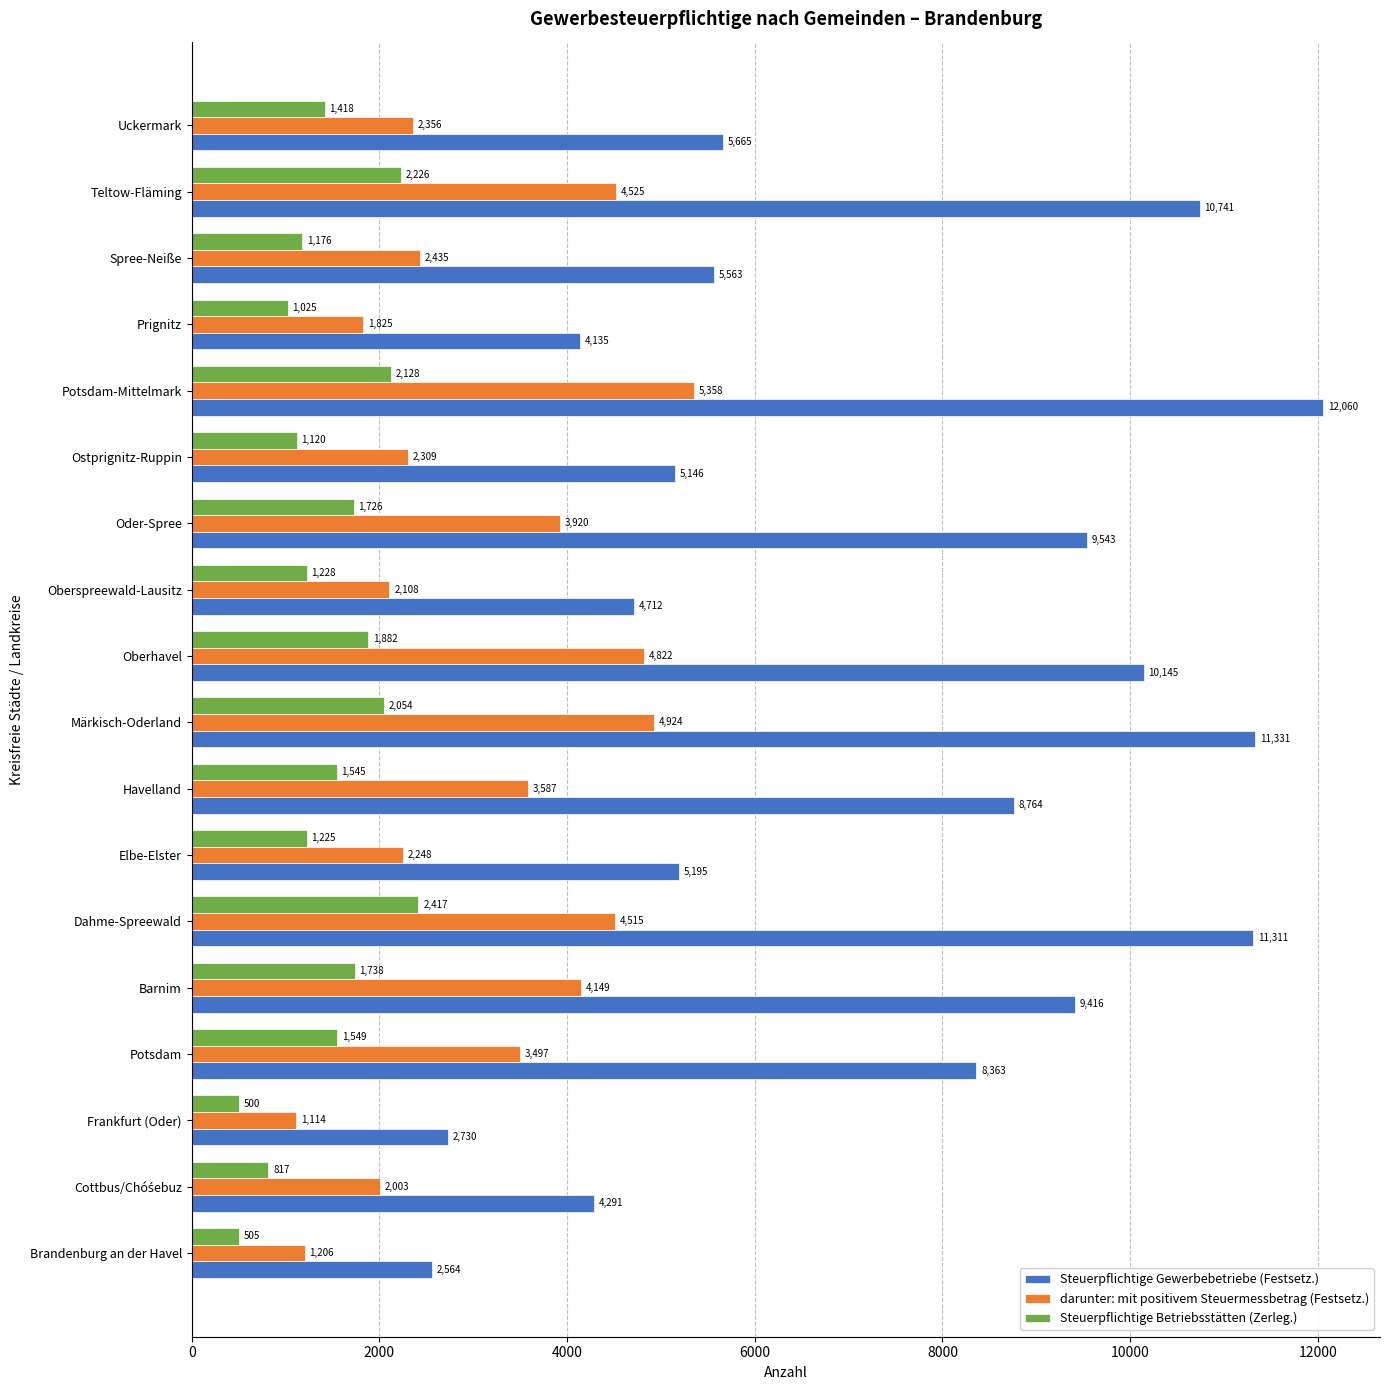

What is the spread (max minus min) of values at Uckermark?

4247